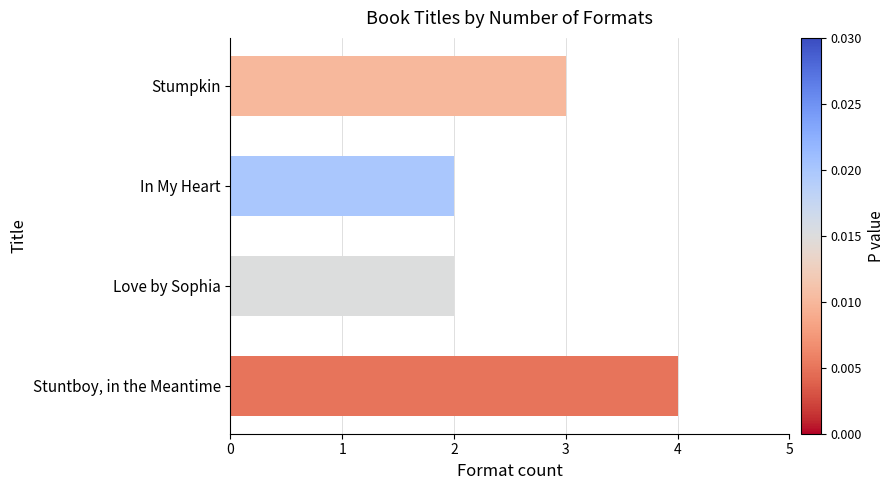

What is the sum of all values?

11